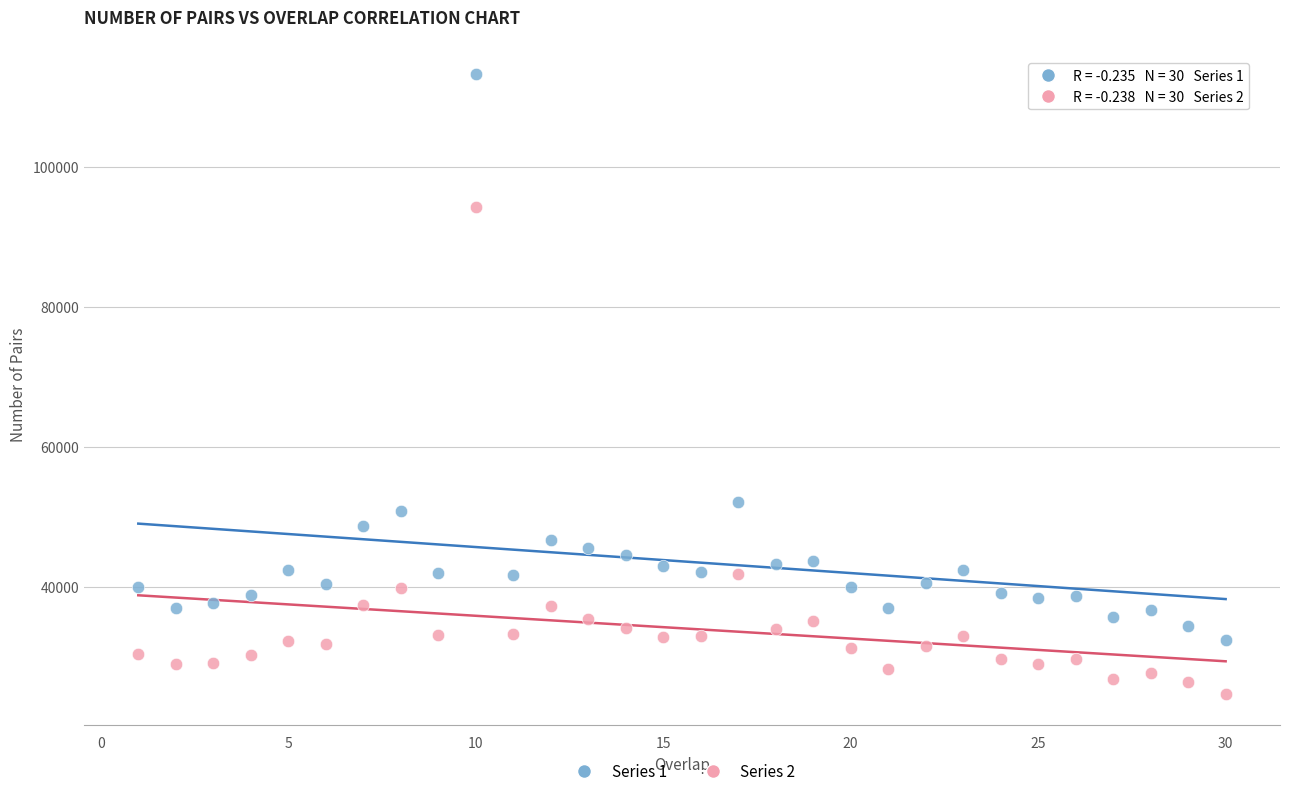

Across all data points, what is the range of X values (max minus min)?

29